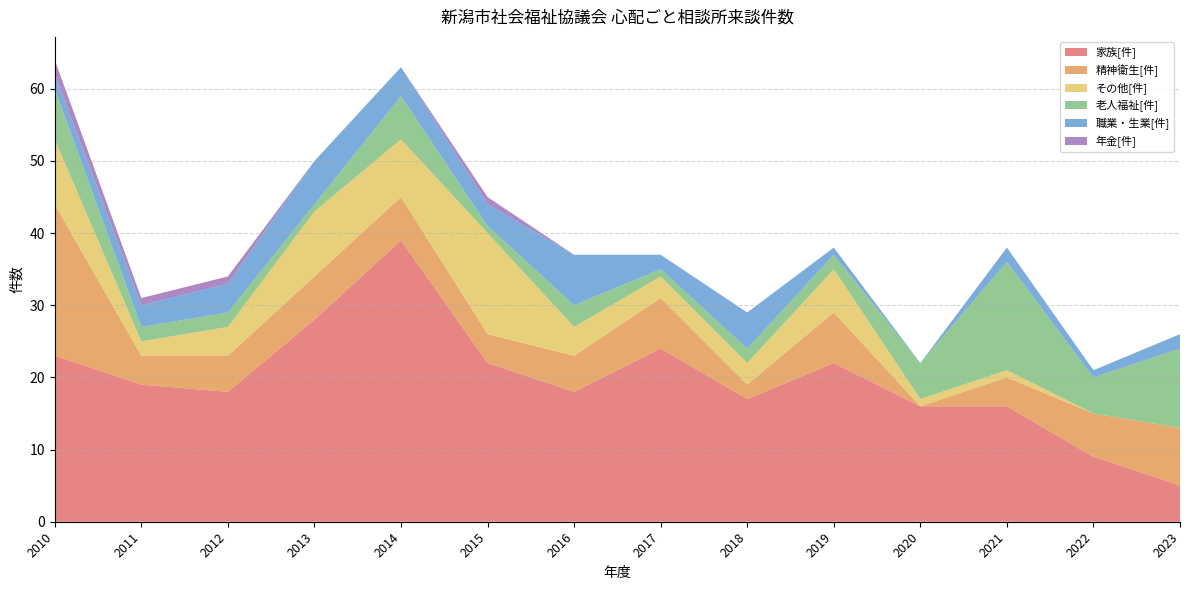

Reading left to right, list all the values displayed in this chart.

家族[件]: 23	19	18	28	39	22	18	24	17	22	16	16	9	5
精神衛生[件]: 21	4	5	6	6	4	5	7	2	7	0	4	6	8
その他[件]: 9	2	4	9	8	14	4	3	3	6	1	1	0	0
老人福祉[件]: 7	2	2	1	6	1	3	1	2	2	5	15	5	11
職業・生業[件]: 2	3	4	6	4	3	7	2	5	1	0	2	1	2
年金[件]: 2	1	1	0	0	1	0	0	0	0	0	0	0	0